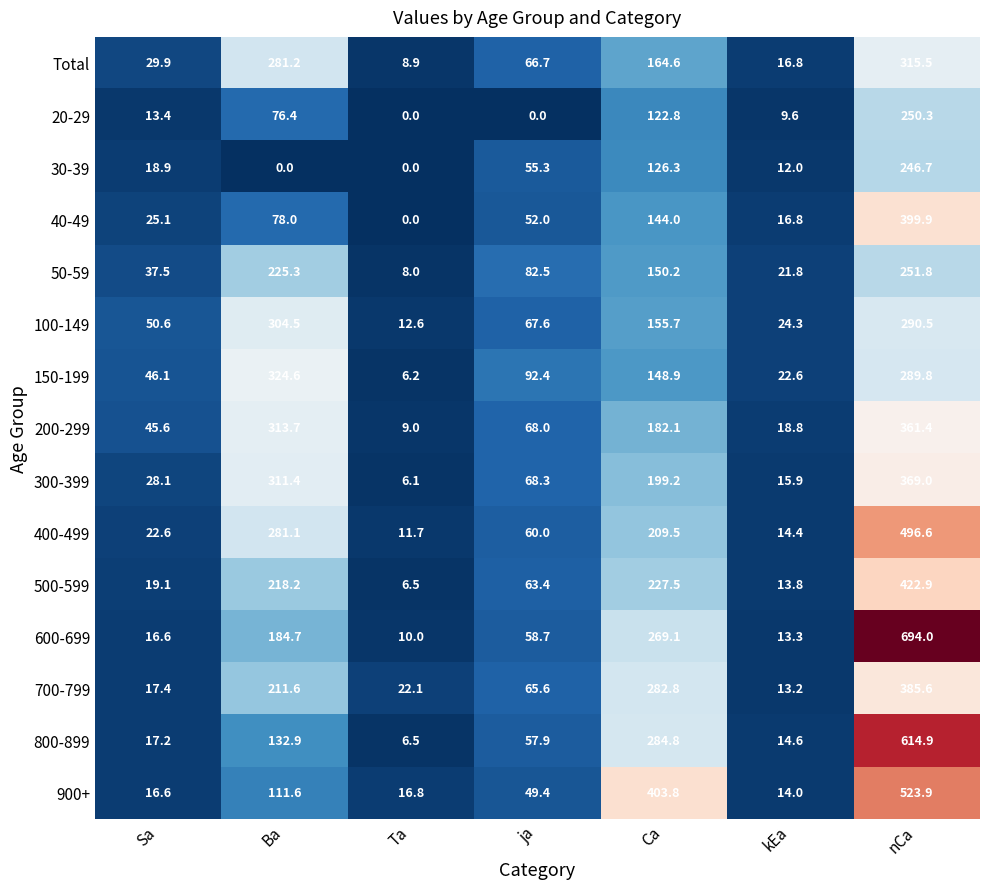

How many data points does each series have?

7